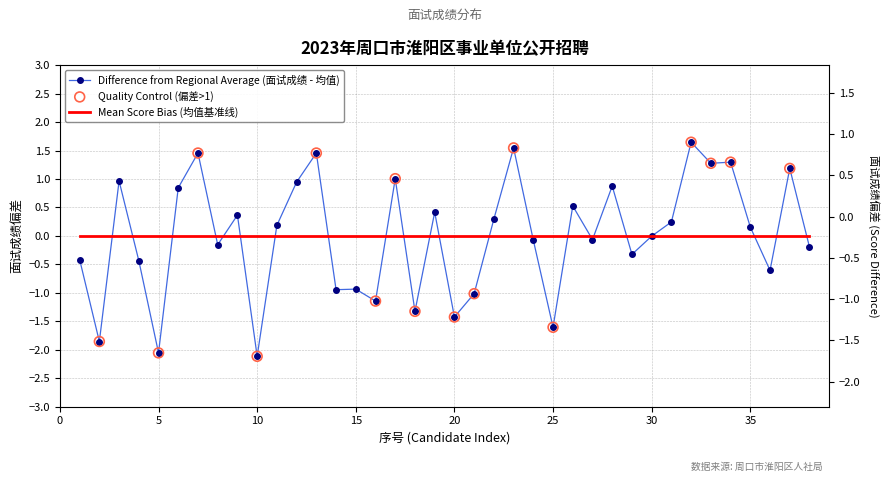

Which has a higher value, 12 or 28?

12